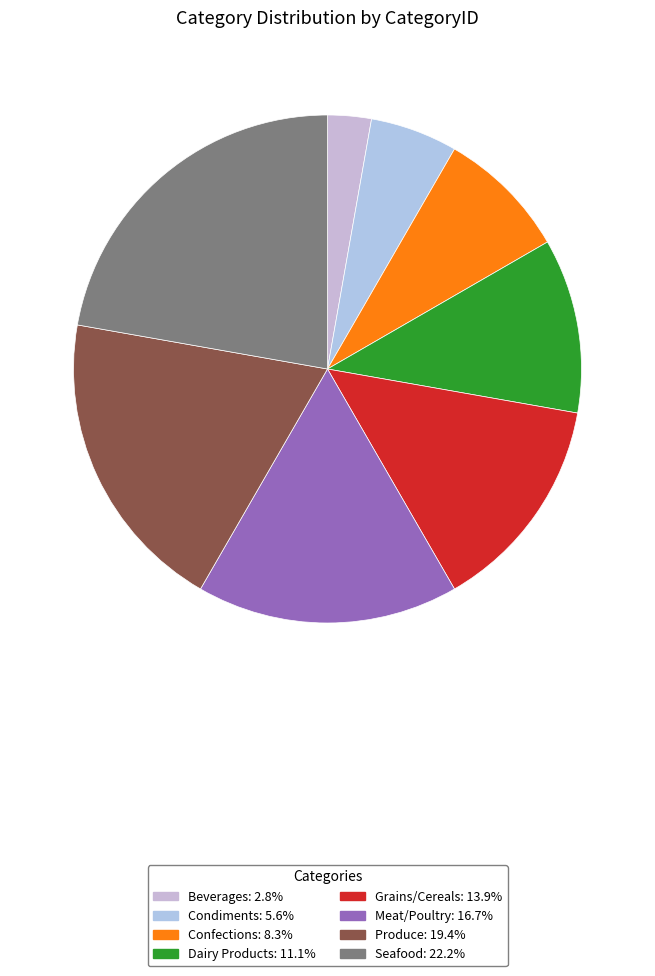

True or false: Meat/Poultry accounts for 17% of the total.

True